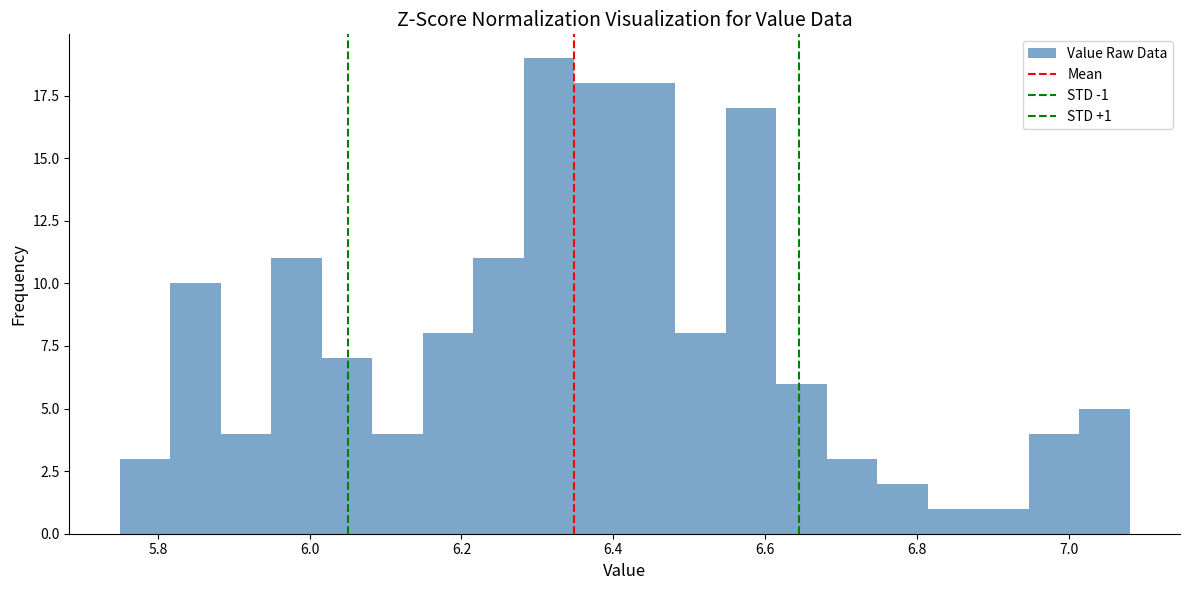

Read against the x-axis, roughly where is the centre of the tallest bar?

6.32